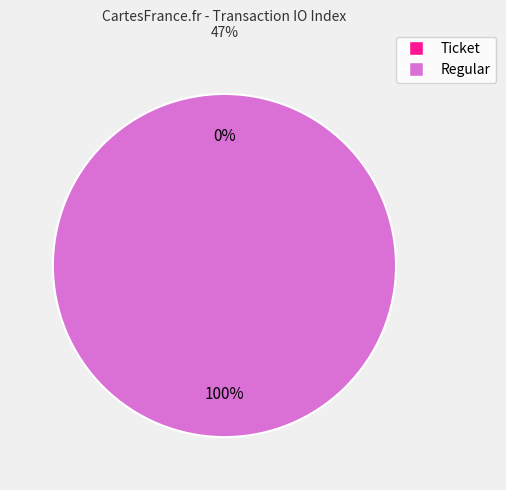

Which slice is the smallest?

Ticket